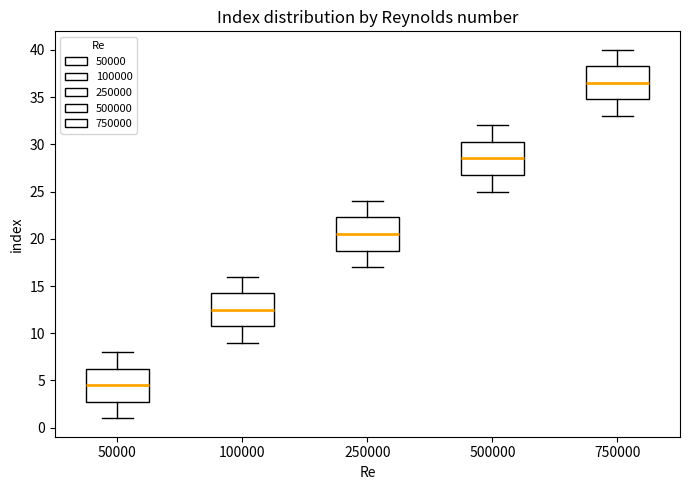

Reading left to right, transcribe this box plot: for each box, give where its median line is, the range the box spans, and where its two whiskers end, as read against the y-axis. The values are not printed on the chart, so give them approximately, as read against the axis.

50000: median 4.5, box 3.0 to 6.5, whiskers 1.0 to 8.0
100000: median 12.5, box 11.0 to 14.5, whiskers 9.0 to 16.0
250000: median 20.5, box 19.0 to 22.5, whiskers 17.0 to 24.0
500000: median 28.5, box 27.0 to 30.5, whiskers 25.0 to 32.0
750000: median 36.5, box 35.0 to 38.5, whiskers 33.0 to 40.0